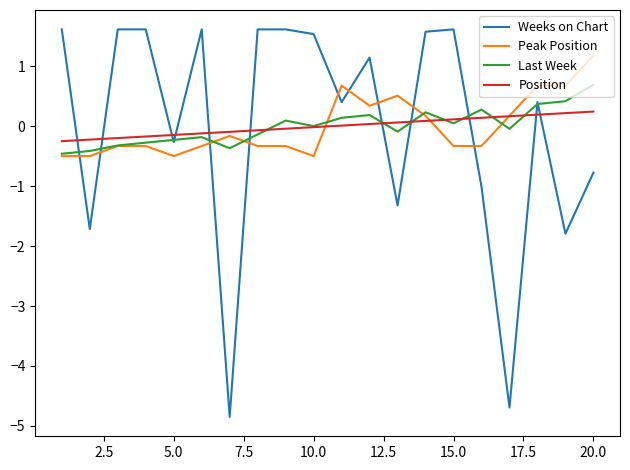

How many lines are shown in the chart?

4